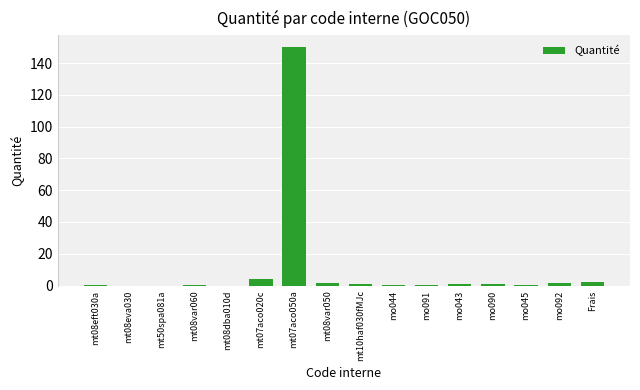

What is the ratio of the value at mo045 to the value at mo092?

0.2